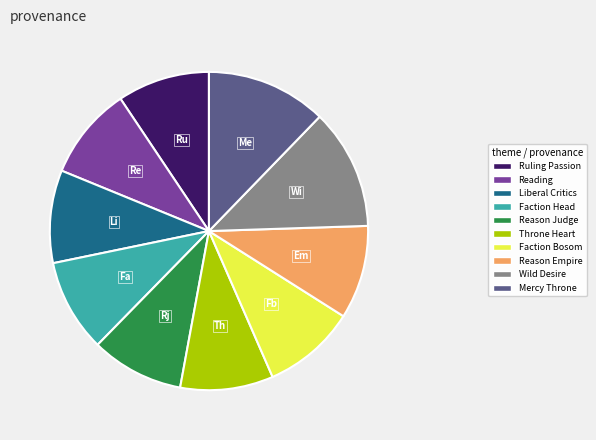

Is it true that Throne Heart is 18% of the pie?

False